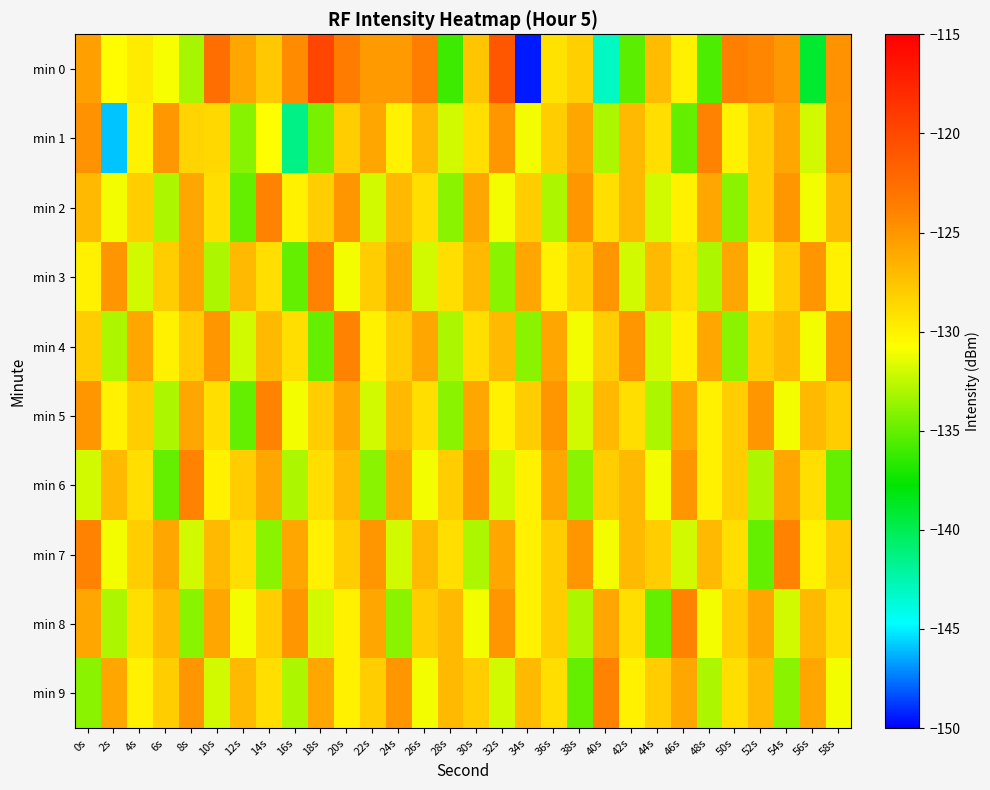

Reading left to right, what are all the values shown in this chart?

min 0: 0s=-125.6	2s=-130.6	4s=-129.7	6s=-130.9	8s=-133.2	10s=-122.6	12s=-126.0	14s=-127.8	16s=-124.5	18s=-119.8	20s=-123.6	22s=-125.3	24s=-125.3	26s=-123.7	28s=-136.1	30s=-127.6	32s=-121.0	34s=-149.4	36s=-129.2	38s=-128.2	40s=-143.1	42s=-135.2	44s=-127.1	46s=-130.0	48s=-135.6	50s=-123.8	52s=-124.2	54s=-125.2	56s=-139.0	58s=-124.8
min 1: 0s=-124.8	2s=-145.9	4s=-130.0	6s=-125.1	8s=-128.4	10s=-128.6	12s=-134.1	14s=-130.7	16s=-141.4	18s=-134.4	20s=-128.0	22s=-126.0	24s=-130.0	26s=-127.0	28s=-132.0	30s=-129.0	32s=-125.0	34s=-131.0	36s=-128.0	38s=-126.0	40s=-133.0	42s=-127.0	44s=-129.0	46s=-135.0	48s=-124.0	50s=-130.0	52s=-128.0	54s=-126.0	56s=-132.0	58s=-125.0
min 2: 0s=-127.0	2s=-131.0	4s=-128.0	6s=-133.0	8s=-126.0	10s=-129.0	12s=-135.0	14s=-124.0	16s=-130.0	18s=-128.0	20s=-125.0	22s=-132.0	24s=-127.0	26s=-129.0	28s=-134.0	30s=-126.0	32s=-131.0	34s=-128.0	36s=-133.0	38s=-125.0	40s=-129.0	42s=-127.0	44s=-132.0	46s=-130.0	48s=-126.0	50s=-134.0	52s=-128.0	54s=-125.0	56s=-131.0	58s=-127.0
min 3: 0s=-130.0	2s=-125.0	4s=-132.0	6s=-128.0	8s=-126.0	10s=-133.0	12s=-127.0	14s=-129.0	16s=-135.0	18s=-124.0	20s=-131.0	22s=-128.0	24s=-126.0	26s=-132.0	28s=-129.0	30s=-127.0	32s=-134.0	34s=-126.0	36s=-130.0	38s=-128.0	40s=-125.0	42s=-132.0	44s=-127.0	46s=-129.0	48s=-133.0	50s=-126.0	52s=-131.0	54s=-128.0	56s=-125.0	58s=-130.0
min 4: 0s=-128.0	2s=-133.0	4s=-126.0	6s=-130.0	8s=-128.0	10s=-125.0	12s=-132.0	14s=-127.0	16s=-129.0	18s=-135.0	20s=-124.0	22s=-130.0	24s=-128.0	26s=-126.0	28s=-133.0	30s=-129.0	32s=-127.0	34s=-134.0	36s=-126.0	38s=-131.0	40s=-128.0	42s=-125.0	44s=-132.0	46s=-130.0	48s=-126.0	50s=-134.0	52s=-128.0	54s=-127.0	56s=-131.0	58s=-125.0
min 5: 0s=-125.0	2s=-130.0	4s=-128.0	6s=-133.0	8s=-126.0	10s=-129.0	12s=-135.0	14s=-124.0	16s=-131.0	18s=-128.0	20s=-126.0	22s=-132.0	24s=-127.0	26s=-129.0	28s=-134.0	30s=-126.0	32s=-130.0	34s=-128.0	36s=-125.0	38s=-132.0	40s=-127.0	42s=-129.0	44s=-133.0	46s=-126.0	48s=-130.0	50s=-128.0	52s=-125.0	54s=-131.0	56s=-127.0	58s=-128.0
min 6: 0s=-132.0	2s=-127.0	4s=-129.0	6s=-135.0	8s=-124.0	10s=-130.0	12s=-128.0	14s=-126.0	16s=-133.0	18s=-129.0	20s=-127.0	22s=-134.0	24s=-126.0	26s=-131.0	28s=-128.0	30s=-125.0	32s=-132.0	34s=-130.0	36s=-126.0	38s=-134.0	40s=-128.0	42s=-127.0	44s=-131.0	46s=-125.0	48s=-130.0	50s=-128.0	52s=-133.0	54s=-126.0	56s=-129.0	58s=-135.0
min 7: 0s=-124.0	2s=-131.0	4s=-128.0	6s=-126.0	8s=-132.0	10s=-127.0	12s=-129.0	14s=-134.0	16s=-126.0	18s=-130.0	20s=-128.0	22s=-125.0	24s=-132.0	26s=-127.0	28s=-129.0	30s=-133.0	32s=-126.0	34s=-130.0	36s=-128.0	38s=-125.0	40s=-131.0	42s=-127.0	44s=-128.0	46s=-132.0	48s=-127.0	50s=-129.0	52s=-135.0	54s=-124.0	56s=-130.0	58s=-128.0
min 8: 0s=-126.0	2s=-133.0	4s=-129.0	6s=-127.0	8s=-134.0	10s=-126.0	12s=-131.0	14s=-128.0	16s=-125.0	18s=-132.0	20s=-130.0	22s=-126.0	24s=-134.0	26s=-128.0	28s=-127.0	30s=-131.0	32s=-125.0	34s=-130.0	36s=-128.0	38s=-133.0	40s=-126.0	42s=-129.0	44s=-135.0	46s=-124.0	48s=-131.0	50s=-128.0	52s=-126.0	54s=-132.0	56s=-127.0	58s=-129.0
min 9: 0s=-134.0	2s=-126.0	4s=-130.0	6s=-128.0	8s=-125.0	10s=-132.0	12s=-127.0	14s=-129.0	16s=-133.0	18s=-126.0	20s=-130.0	22s=-128.0	24s=-125.0	26s=-131.0	28s=-127.0	30s=-128.0	32s=-132.0	34s=-127.0	36s=-129.0	38s=-135.0	40s=-124.0	42s=-130.0	44s=-128.0	46s=-126.0	48s=-133.0	50s=-129.0	52s=-127.0	54s=-134.0	56s=-126.0	58s=-131.0